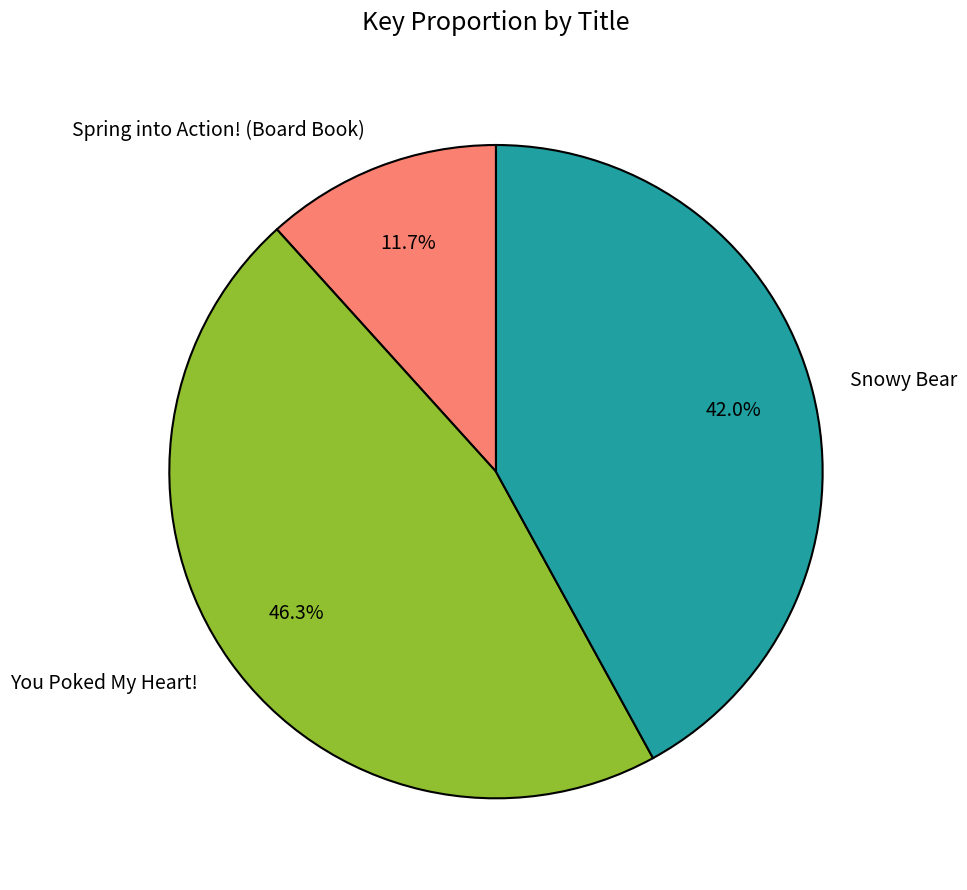

Rank the categories by value from lowest to highest.

Spring into Action! (Board Book), Snowy Bear, You Poked My Heart!